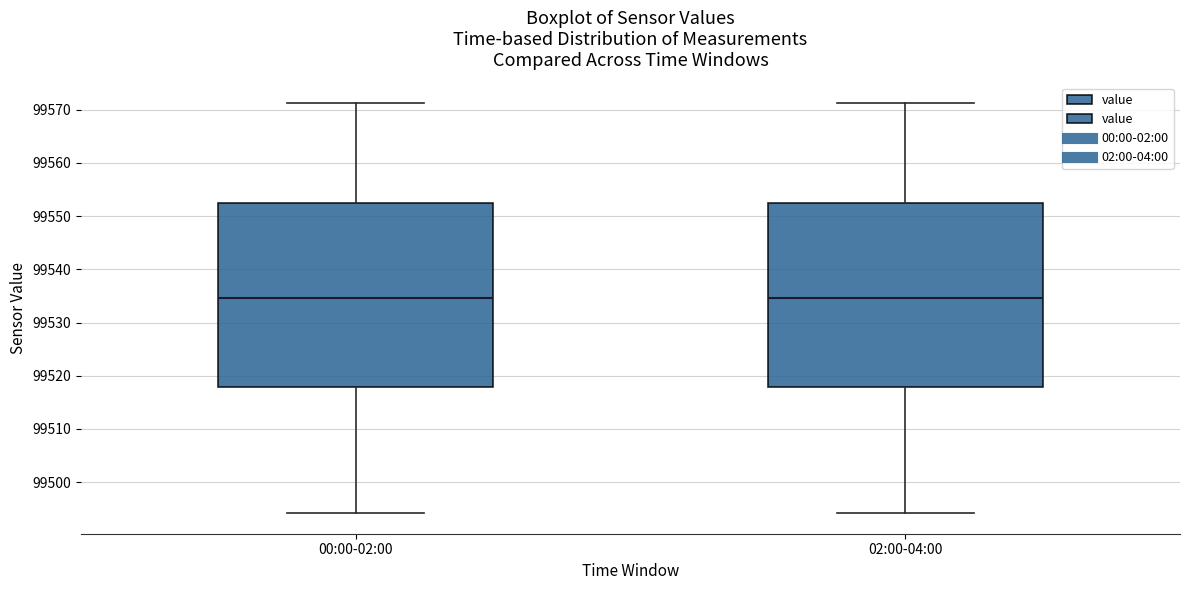

Reading left to right, read every box against the y-axis: the position of its median line, the range the box covers, and the ends of its whiskers. The values are not printed on the chart, so give them approximately, as read against the axis.

00:00-02:00: median 99535, box 99518 to 99552, whiskers 99494 to 99571
02:00-04:00: median 99535, box 99518 to 99552, whiskers 99494 to 99571